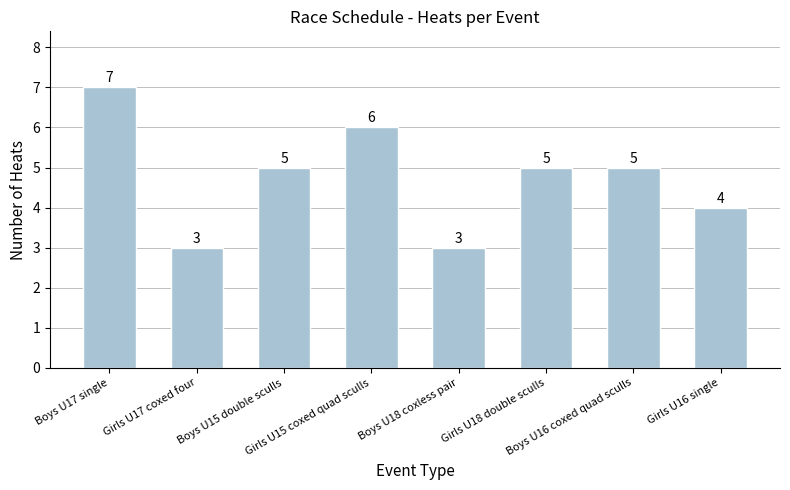

What is the value of the 2nd bar from the left?

3